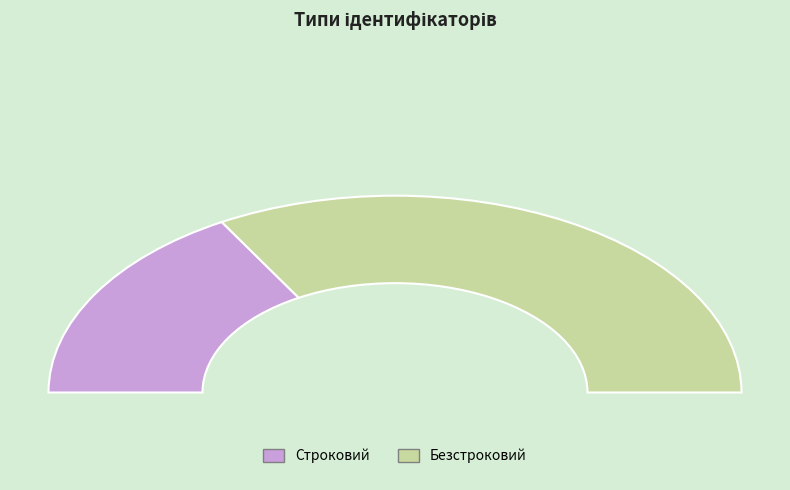

What percentage is the Безстроковий slice, to the nearest percent?

67%